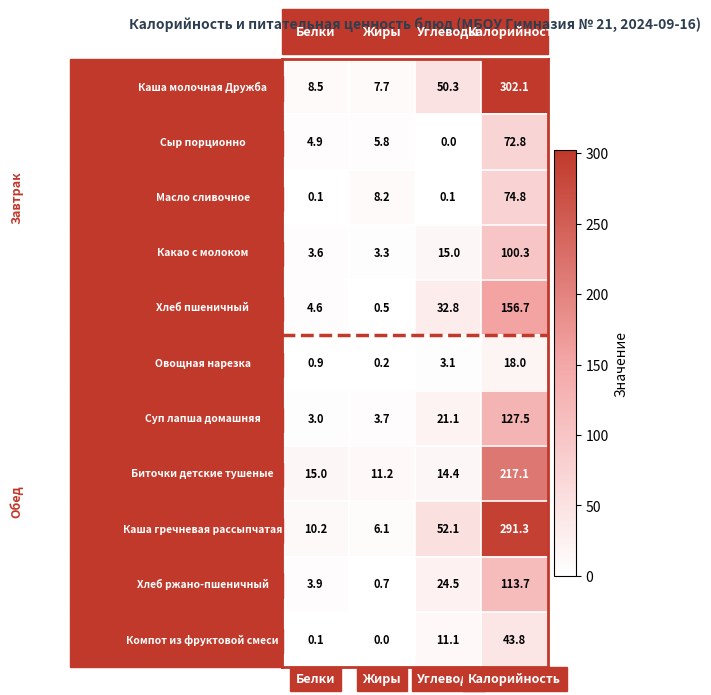

List the series in order of their peak value, highest first.

Каша молочная Дружба, Каша гречневая рассыпчатая, Биточки детские тушеные, Хлеб пшеничный, Суп лапша домашняя, Хлеб ржано-пшеничный, Какао с молоком, Масло сливочное, Сыр порционно, Компот из фруктовой смеси, Овощная нарезка